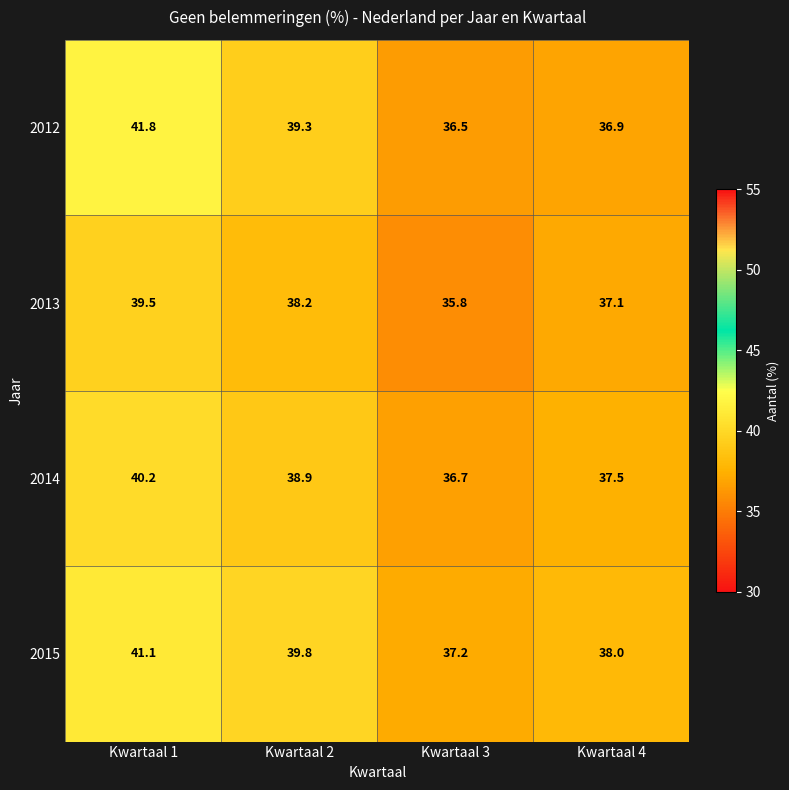

How many data points in 2012 are less than 39?

2